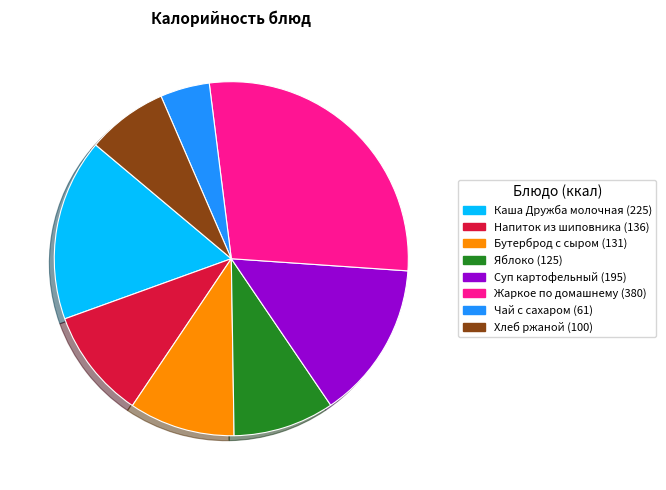

Between Суп картофельный and Напиток из шиповника, which is larger?

Суп картофельный